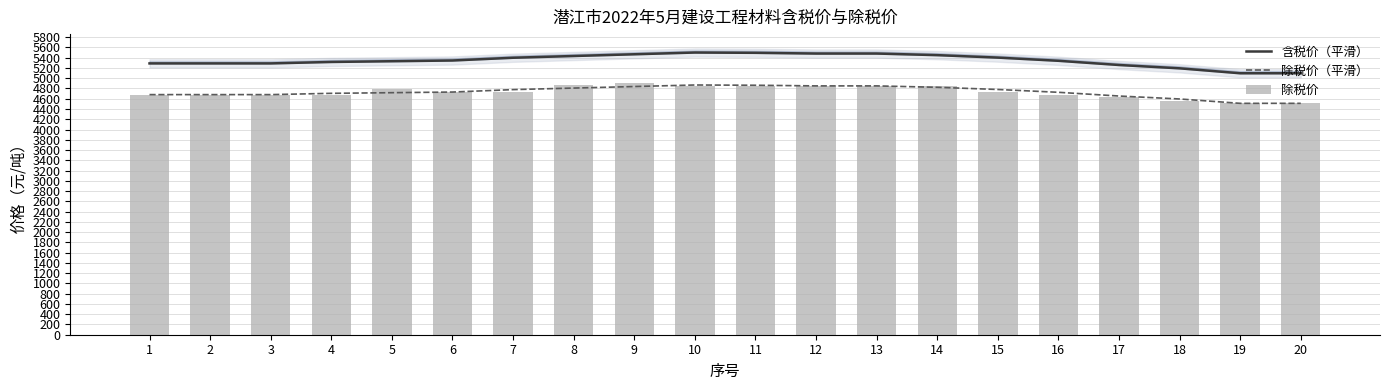

What is the difference between the maximum and minimum values in the 除税价 series?

390.0